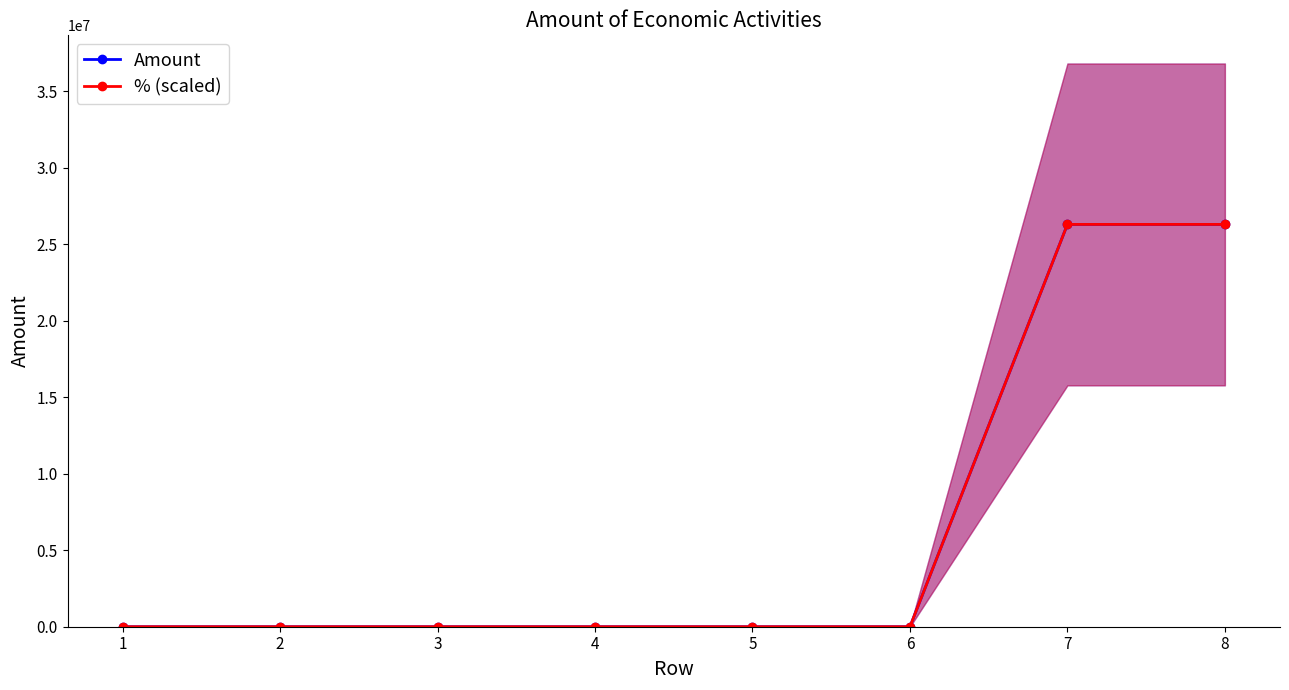

Reading right to left, what are all the values shown in this chart?

Amount: 26299295	26299295	0	0	0	0	0	0
% (scaled): 26299295	26299295	0	0	0	0	0	0